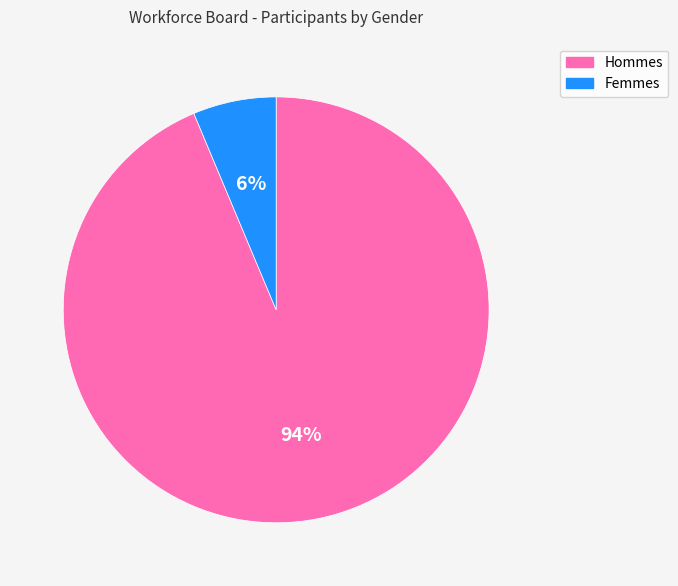

The Hommes slice represents 83% of the pie. True or false?

False